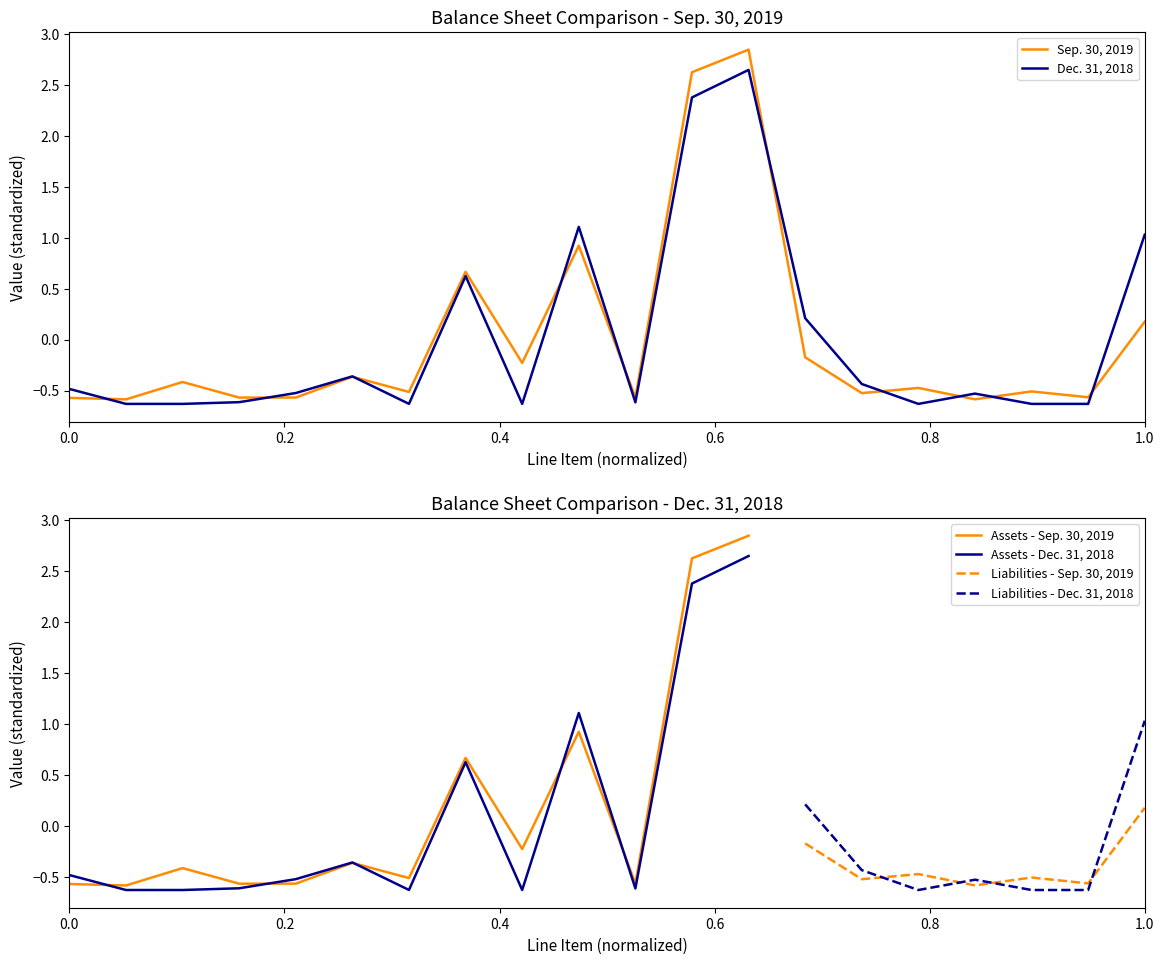

What is the difference between the maximum and minimum values in the Sep. 30, 2019 series?

3.4